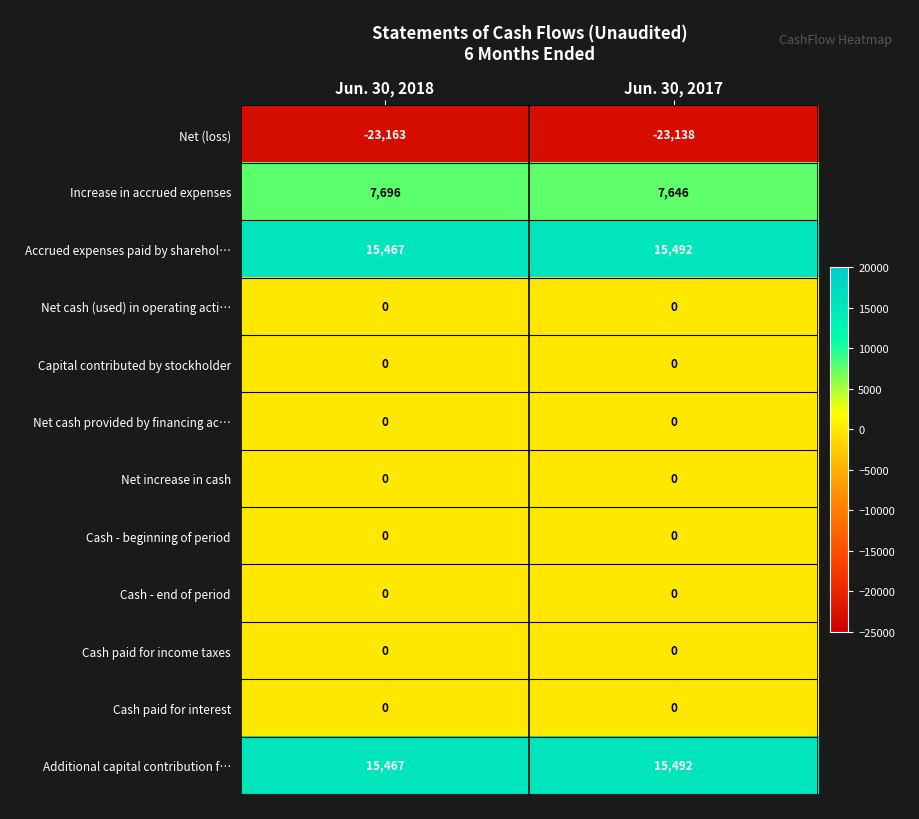

Is the value of Capital contributed by stockholder at Jun. 30, 2018 greater than the value of Net (loss) at Jun. 30, 2018?

Yes